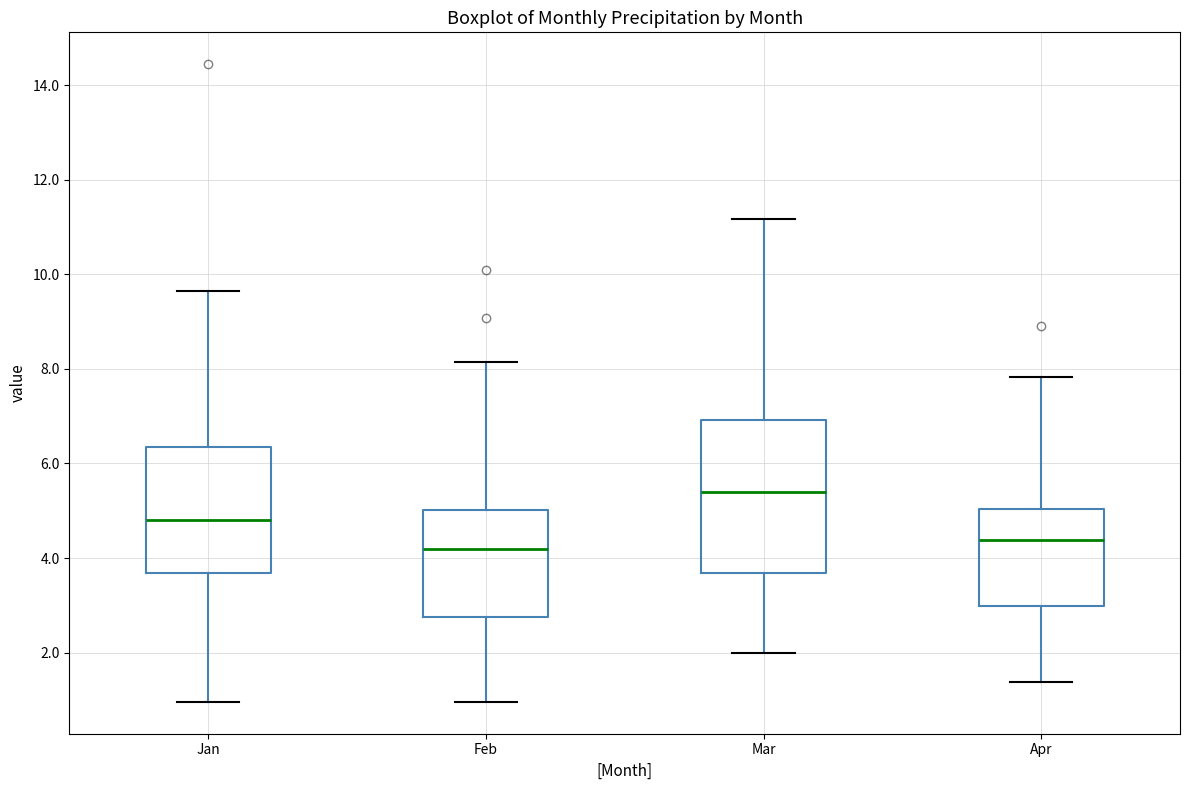

Which box's median line is the highest?

Mar